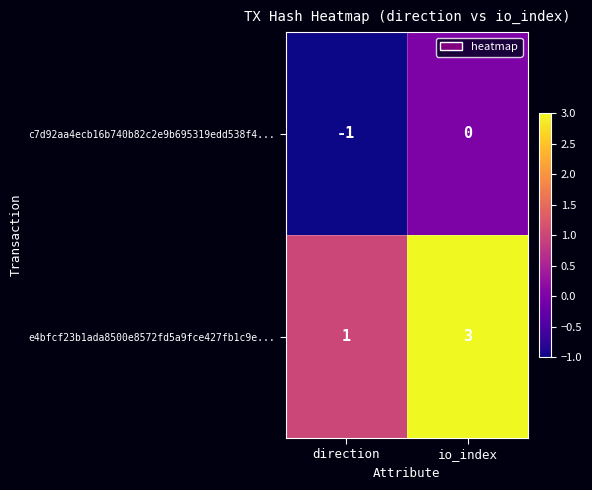

How many values in the c7d92aa4ecb16b740b82c2e9b695319edd538f4... series are below 0?

1